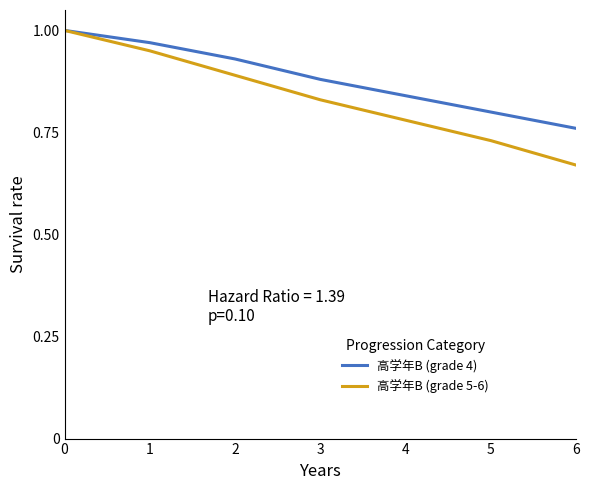

Which series has the largest total across all categories?

高学年B (grade 4)